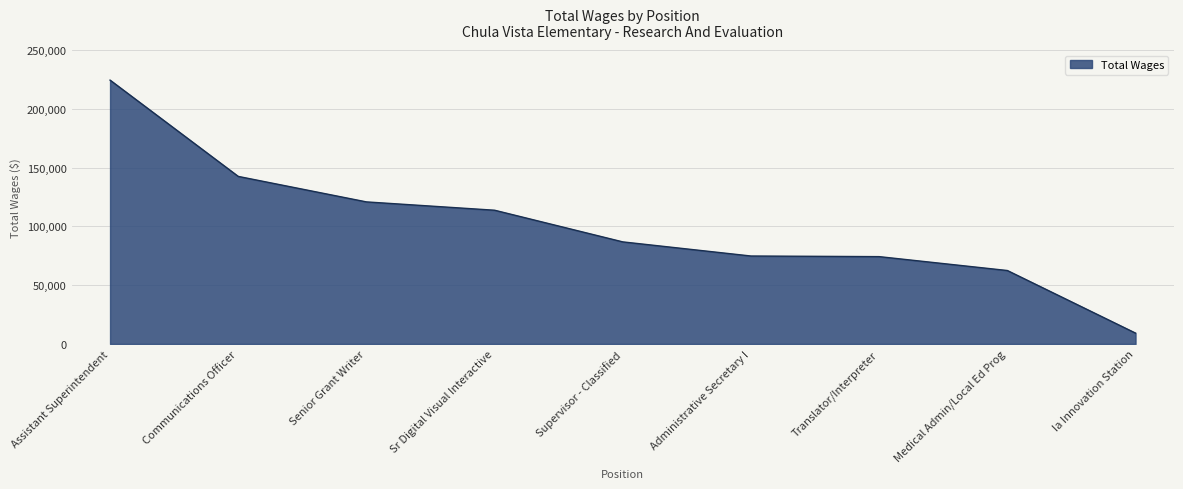

Read the value at Senior Grant Writer.

120848